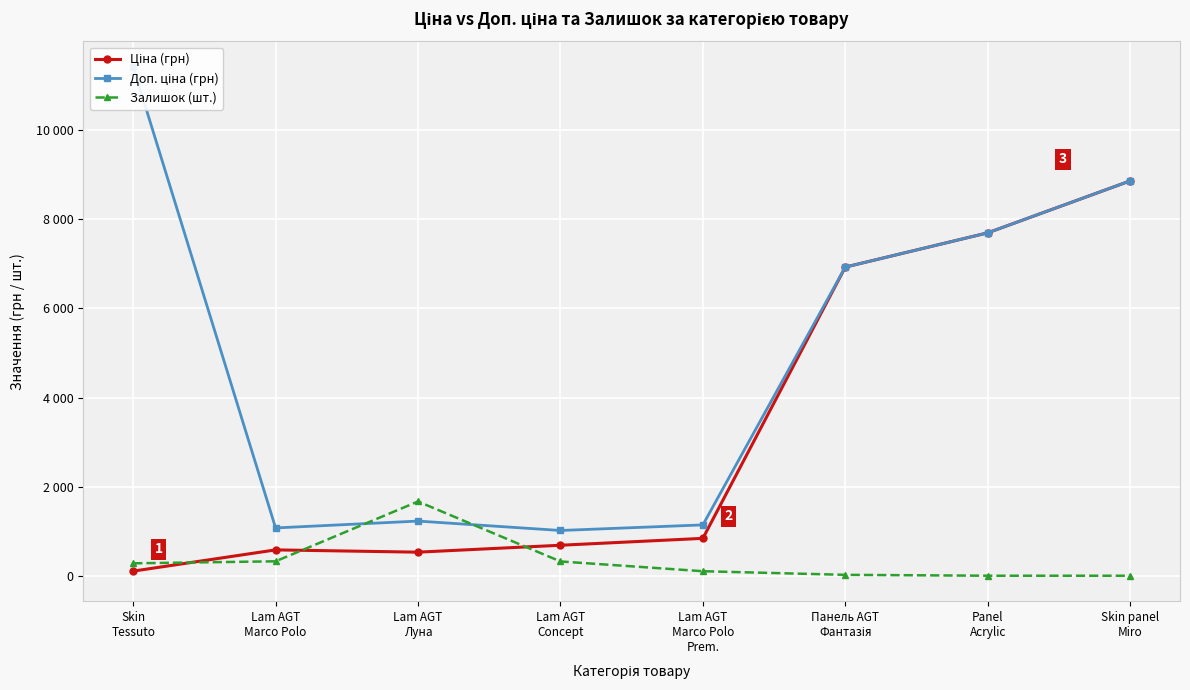

True or false: Доп. ціна (грн) and Ціна (грн) intersect in this chart.

False